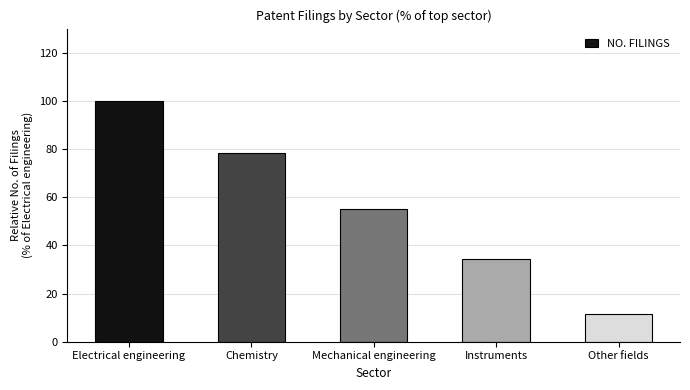

At which category does the chart reach its peak across all series?

Electrical engineering